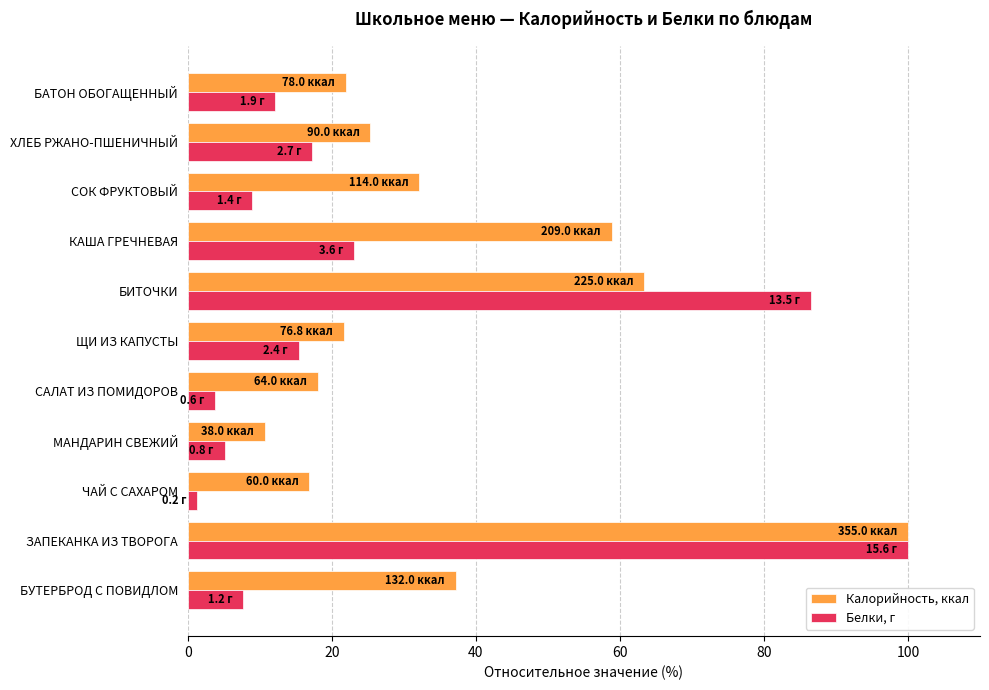

List the series in order of their overall mean, highest first.

Калорийность, ккал, Белки, г